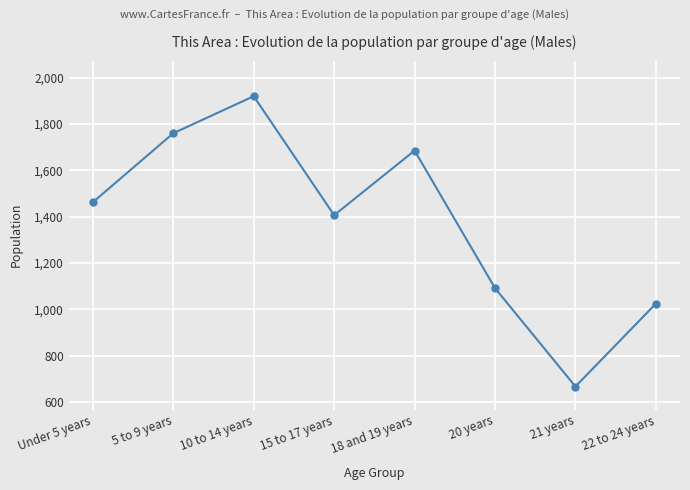

What is the value of the 4th point from the left?

1406